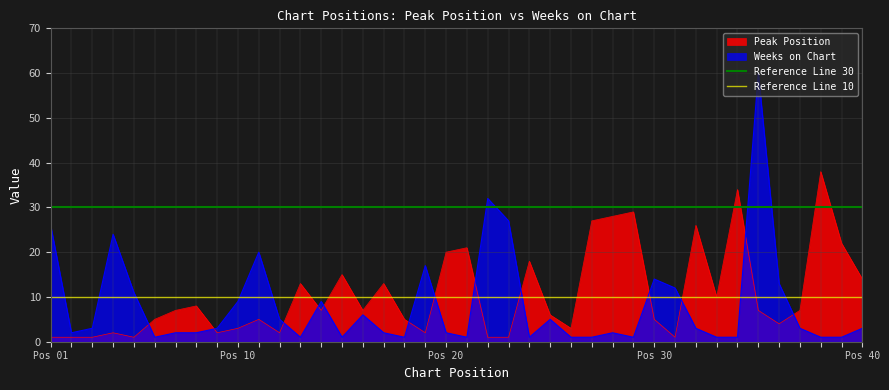

What is the value of the Reference Line 10 point at the 1st from the left?

10